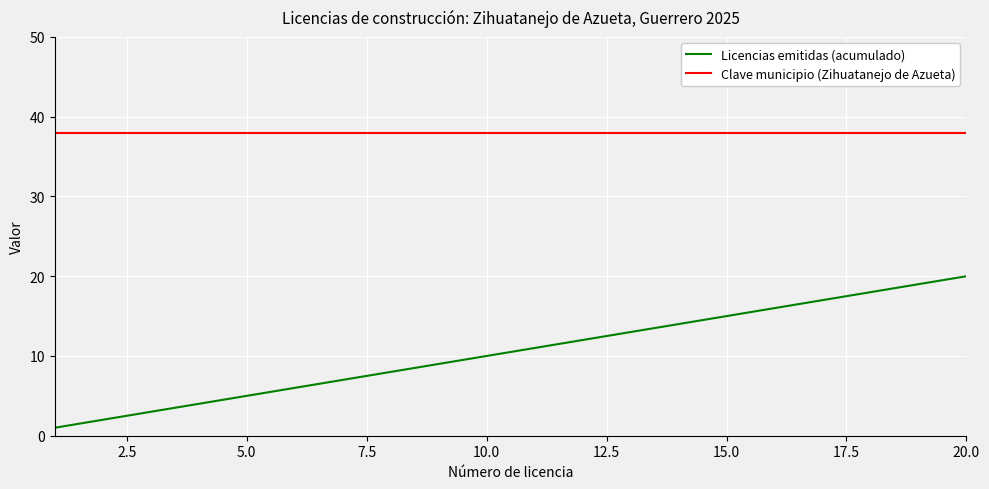

True or false: Licencias emitidas (acumulado) has more than 1 points higher than both neighbors.

False